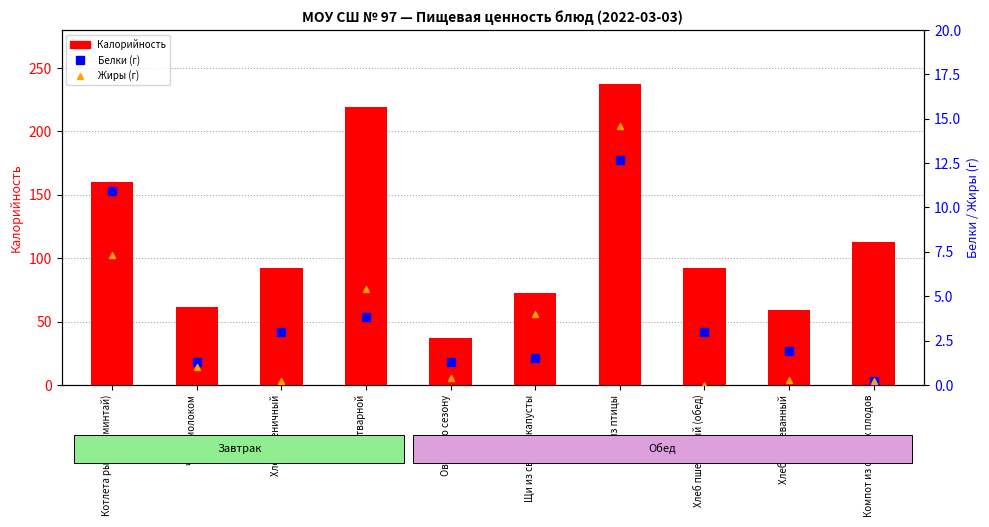

What is the difference between the Калорийность values at Овощи по сезону and Рагу из птицы?

200.8